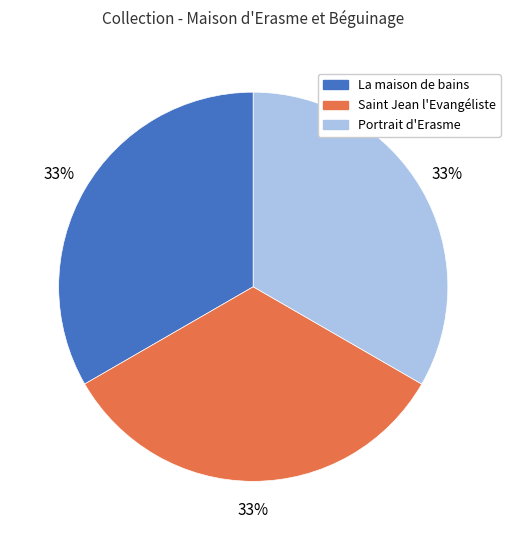

Count the number of slices in the pie.

3